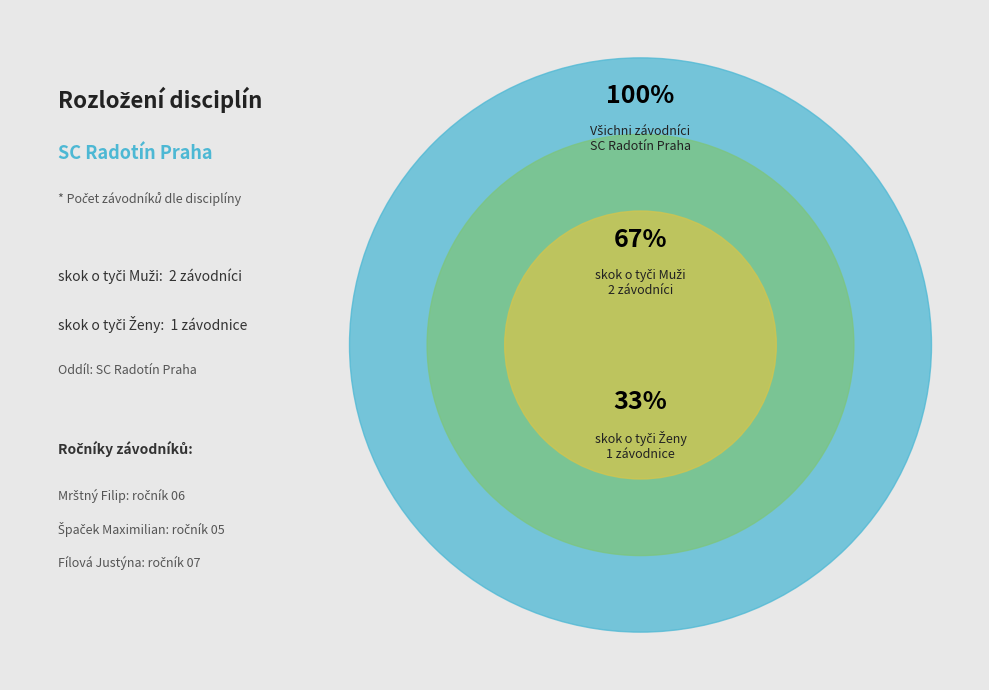

How many slices are in this pie chart?

3